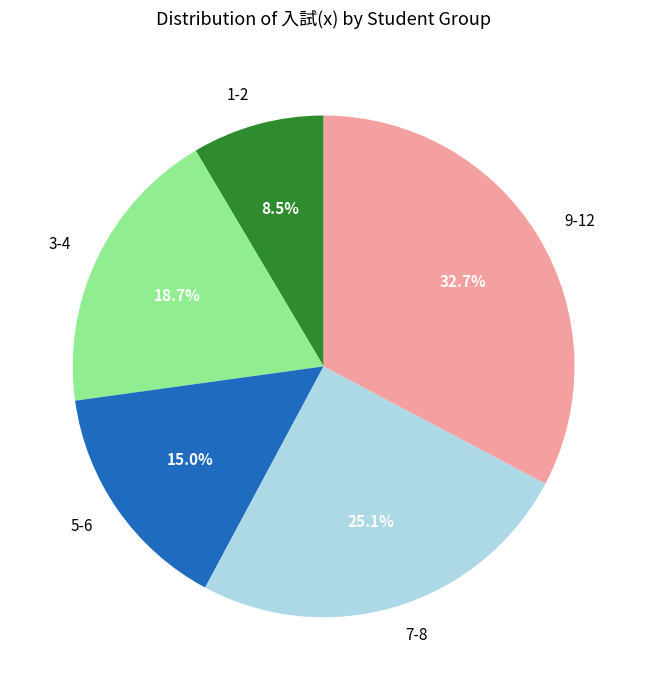

How many segments does this pie chart have?

5